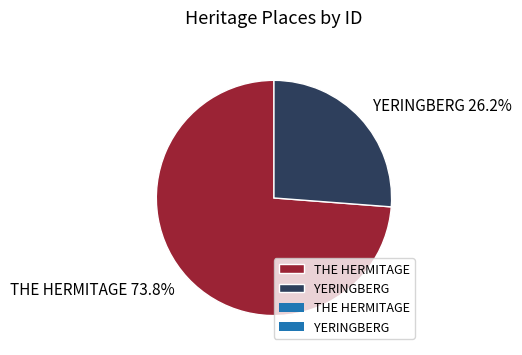

Approximately how many times larger is the value at YERINGBERG compared to THE HERMITAGE?

0.4